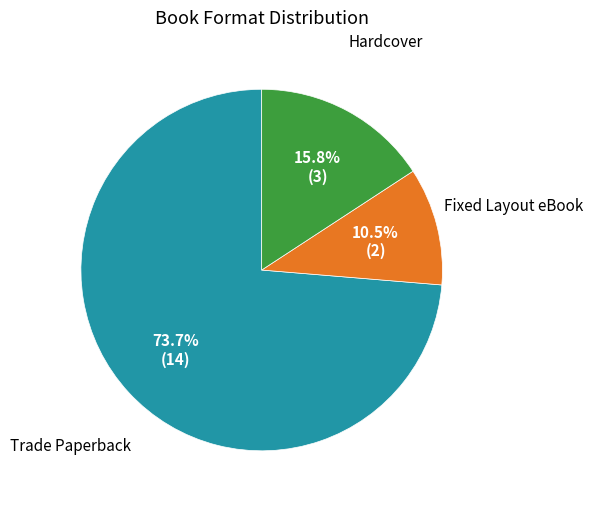

Is there any slice that represents more than half of the pie?

Yes